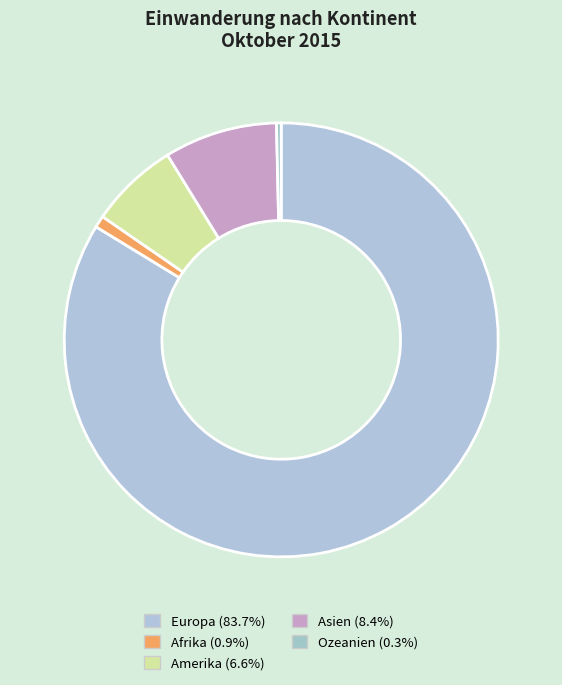

To the nearest percent, what is the average slice percentage?

20%